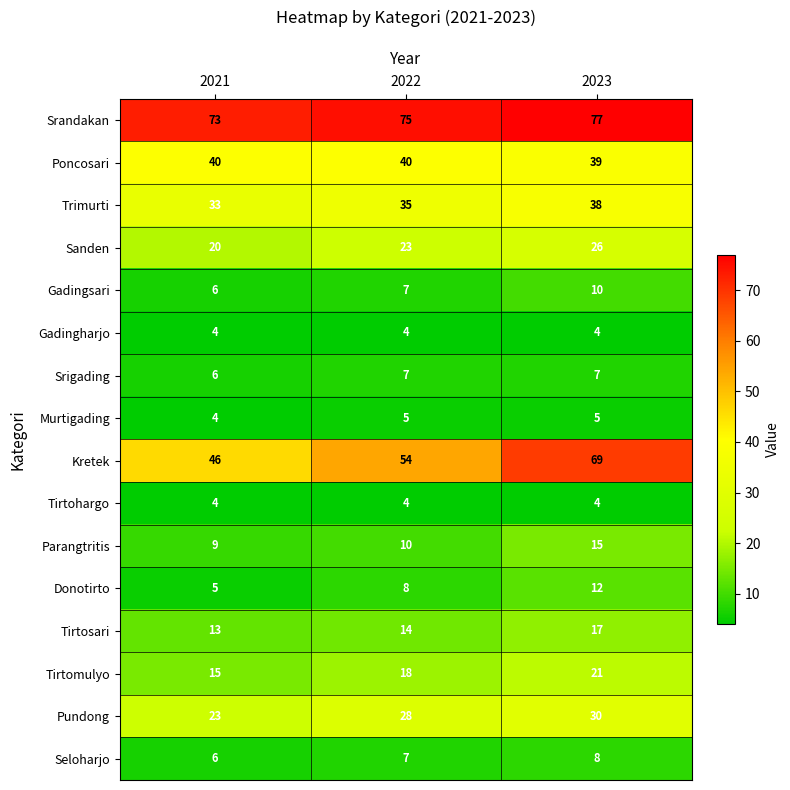

Between 2021 and 2022, which series saw the biggest shift?

Kretek